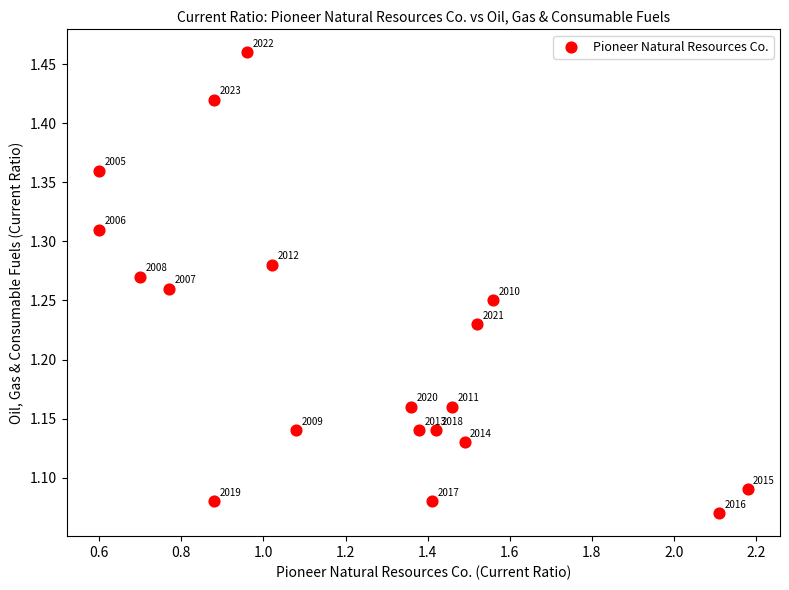

What is the range of X values (max minus min)?

1.6